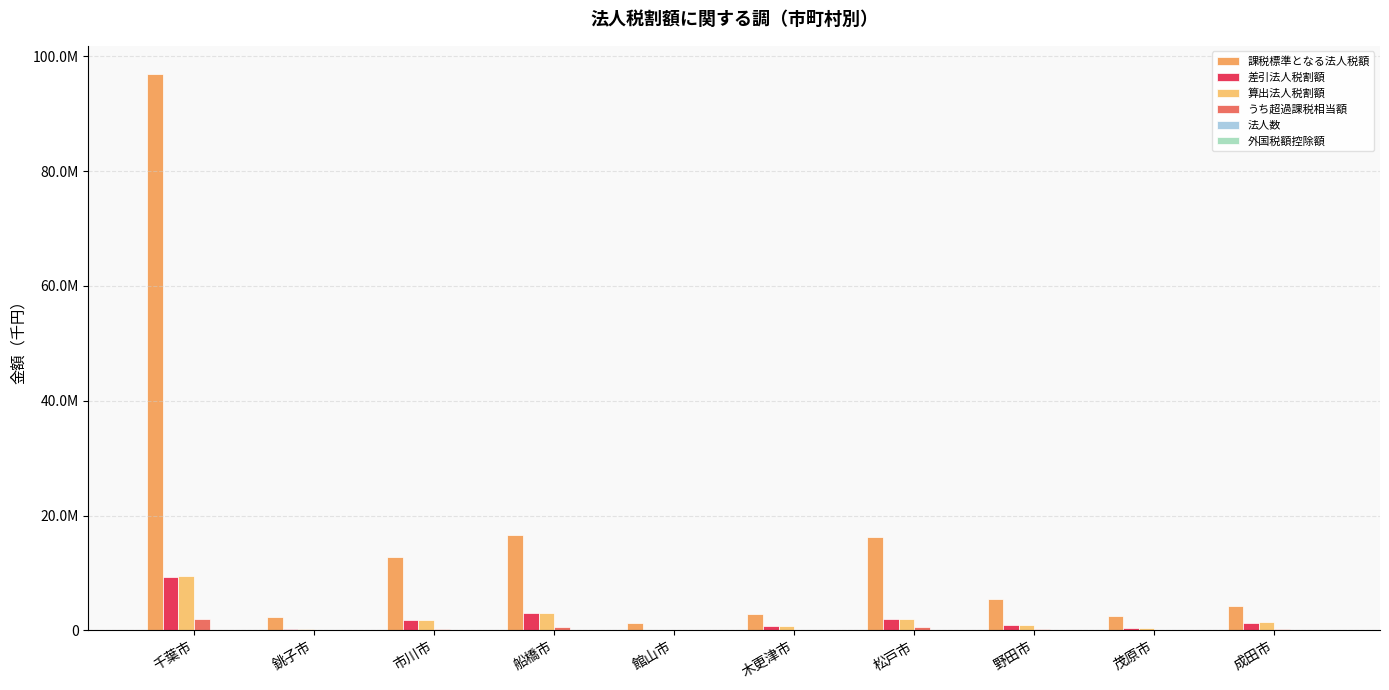

Are the bars horizontal?

No